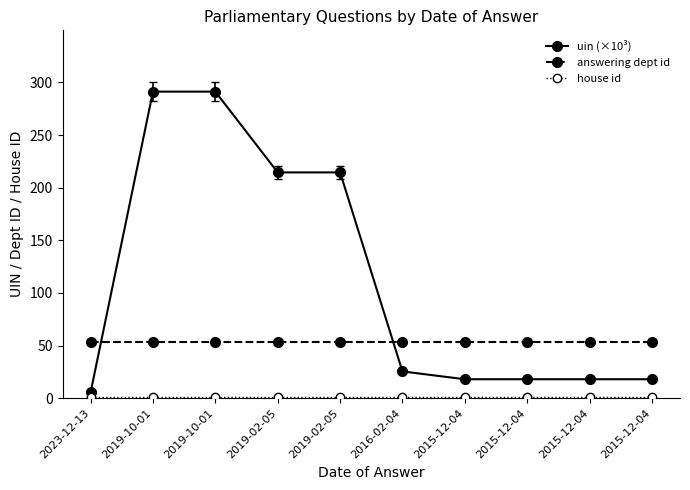

How many series are shown in this chart?

3